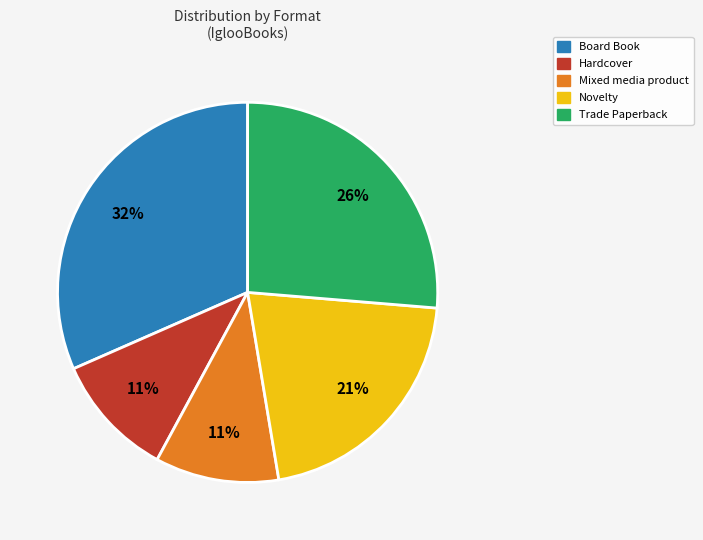

Does any single category account for the majority?

No